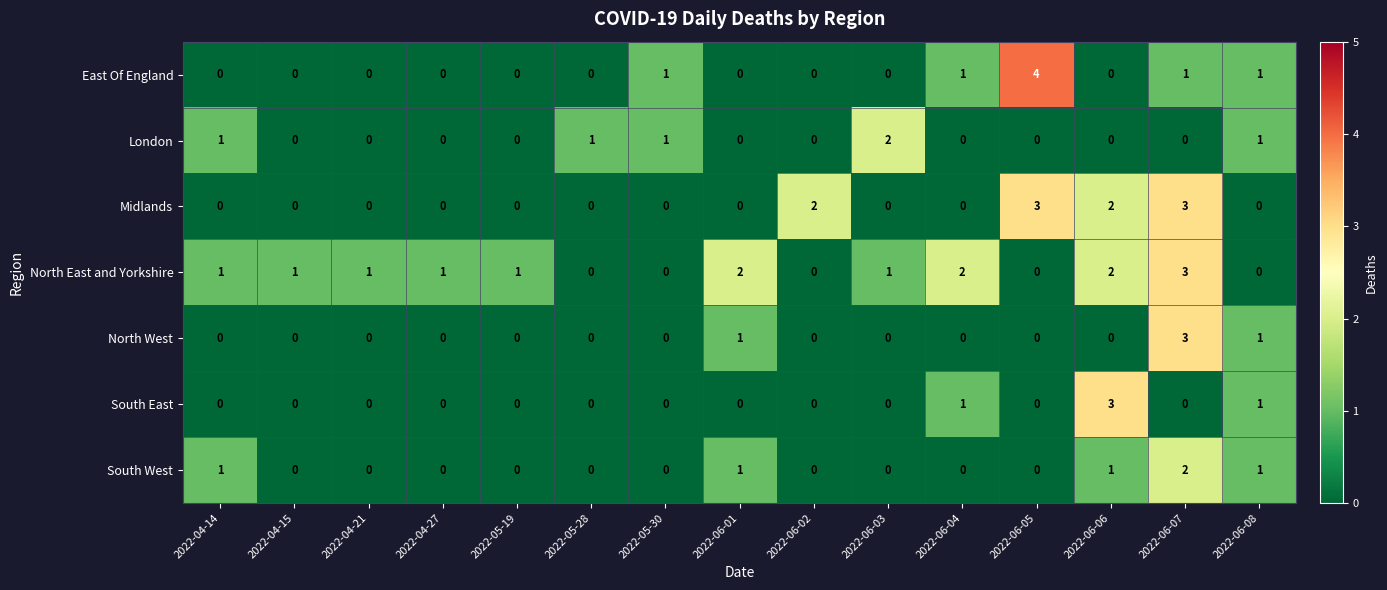

The value of London at 2022-06-05 is -1. True or false?

False